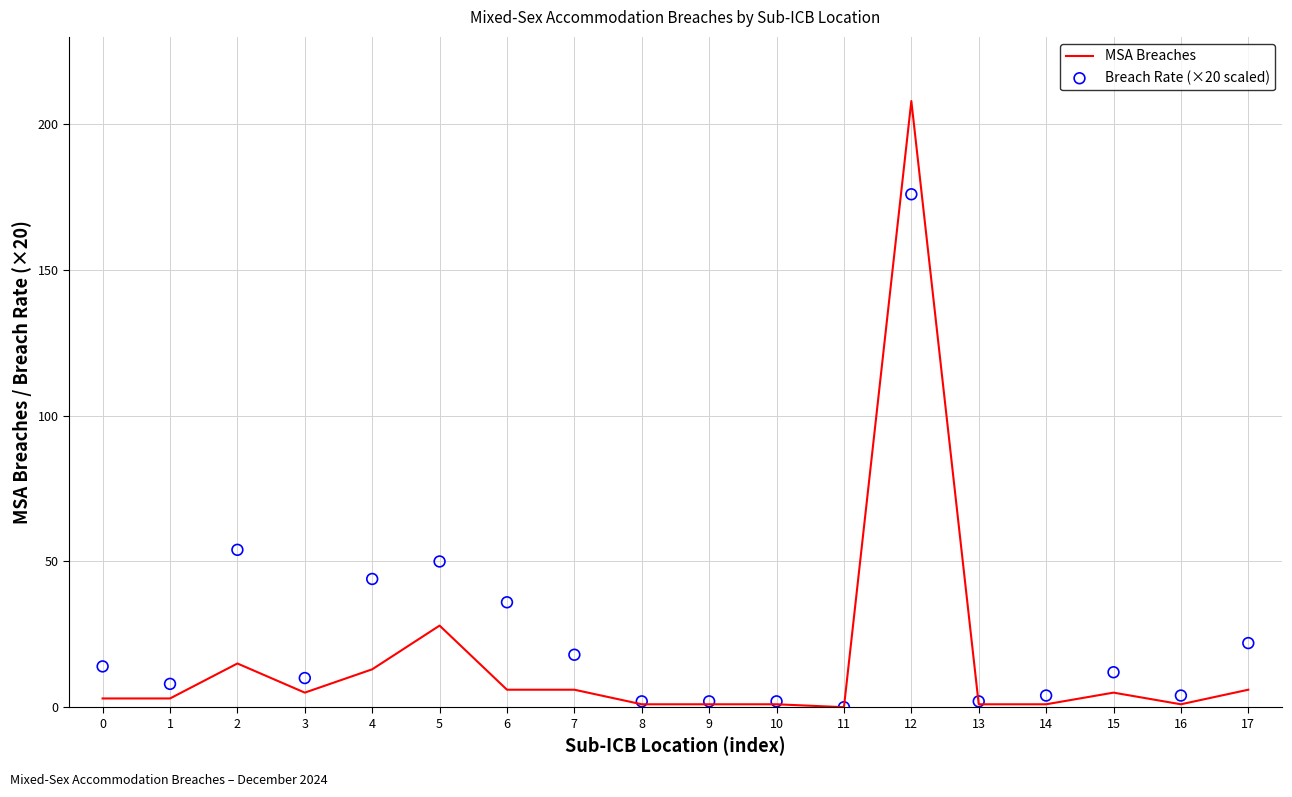

What are all the series names shown in the legend?

MSA Breaches, Breach Rate (×20 scaled)